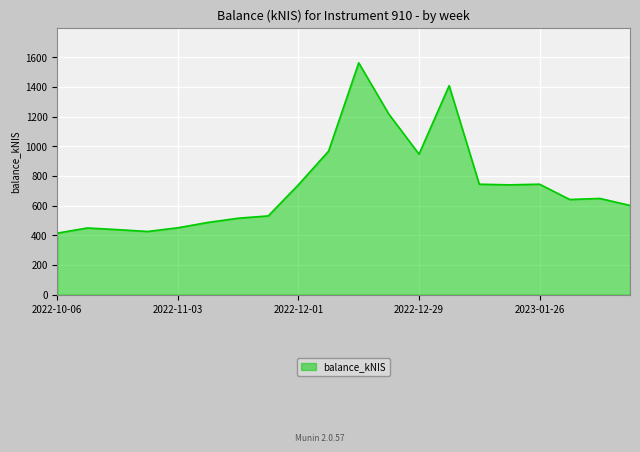

What is the greatest value displayed?

1562.1